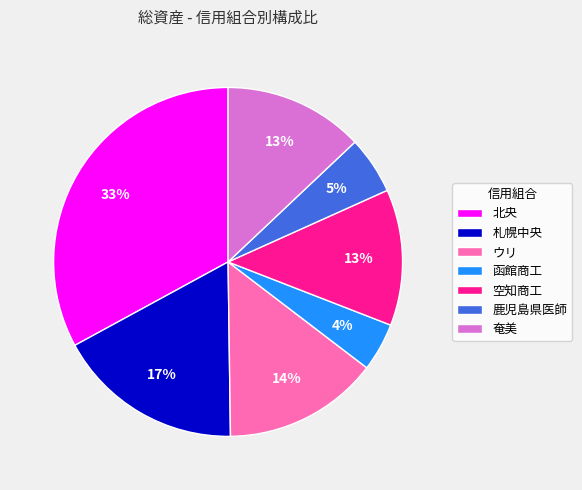

Is it true that 空知商工 is 13% of the pie?

True